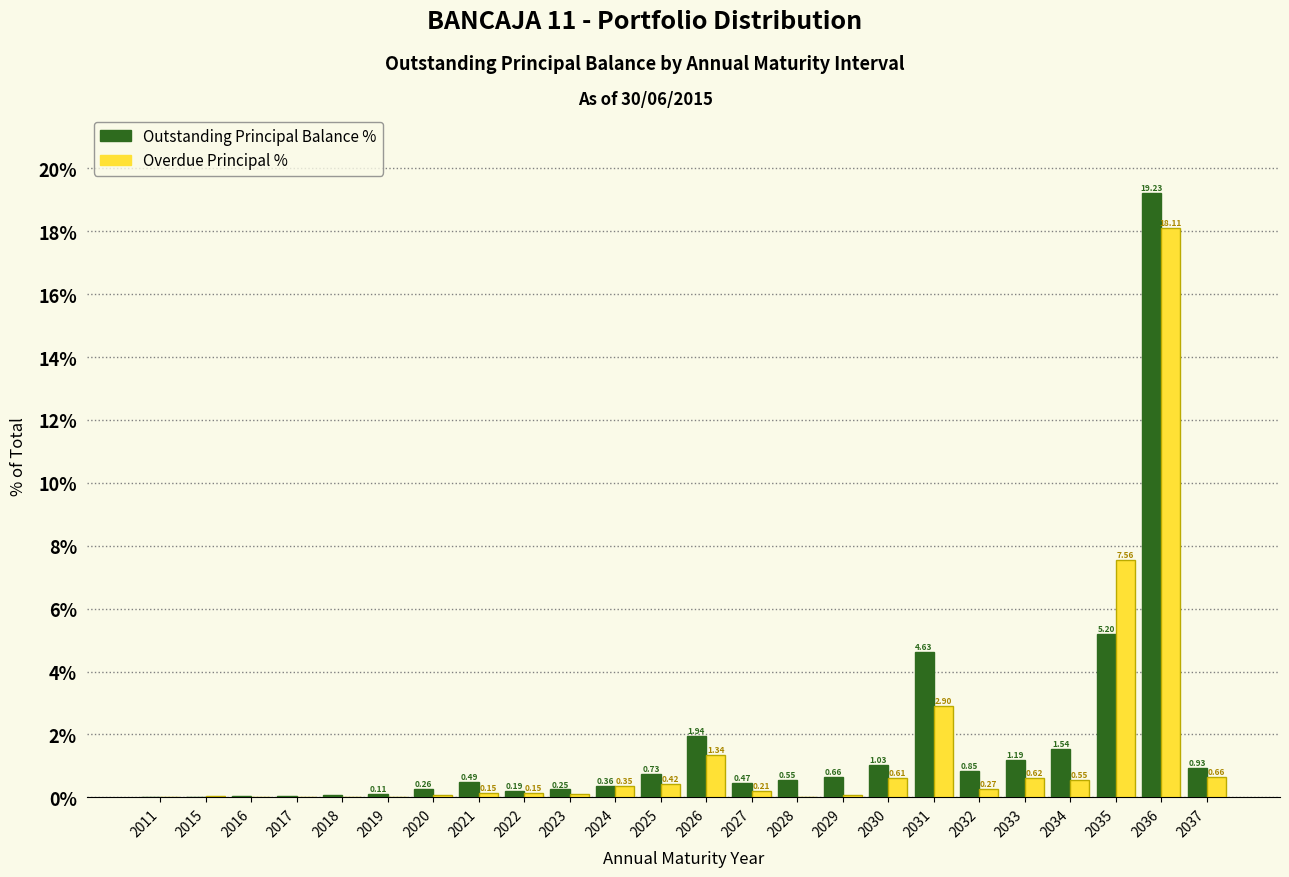

What is the sum of all Overdue Principal % values?

34.2